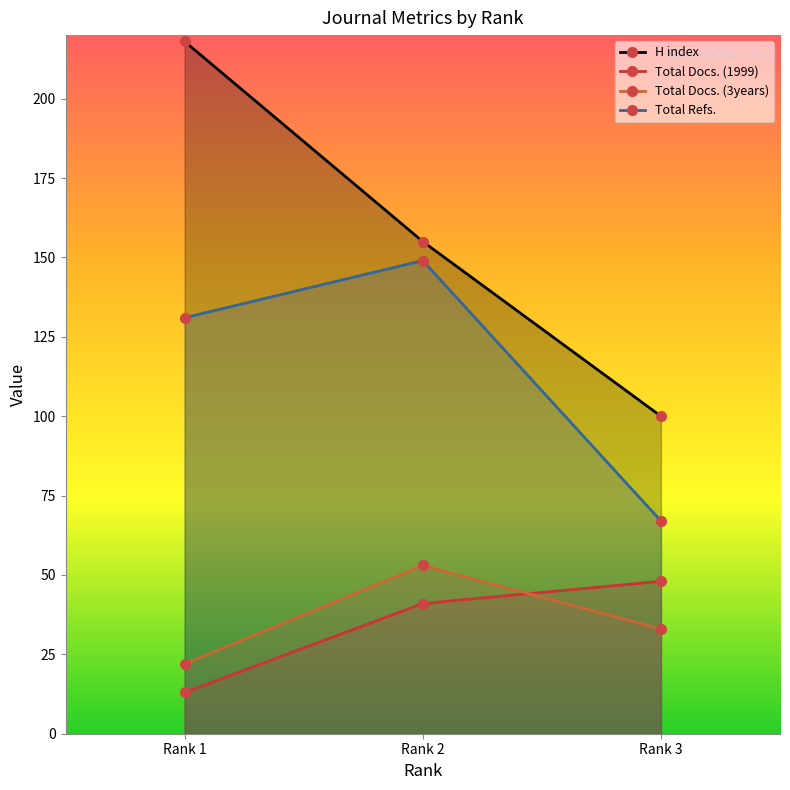

What are all the series names shown in the legend?

H index, Total Docs. (1999), Total Docs. (3years), Total Refs.